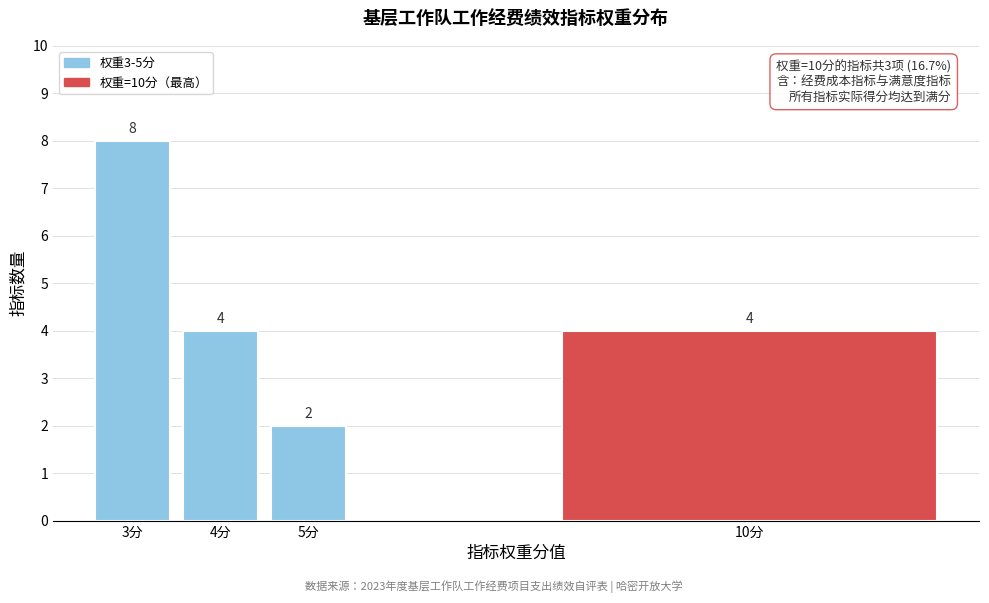

Reading left to right, what are all the values shown in this chart?

3分=8	4分=4	5分=2	10分=4